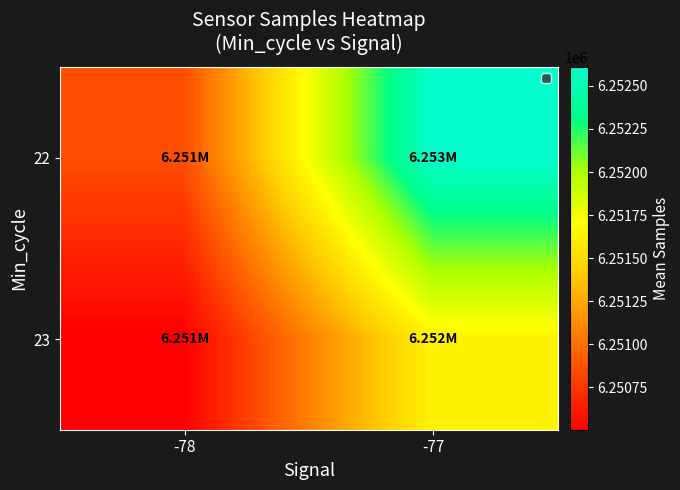

Reading left to right, extract all data points from this chart.

22: -78=6250852.5	-77=6252609.1
23: -78=6250504.7	-77=6251640.4